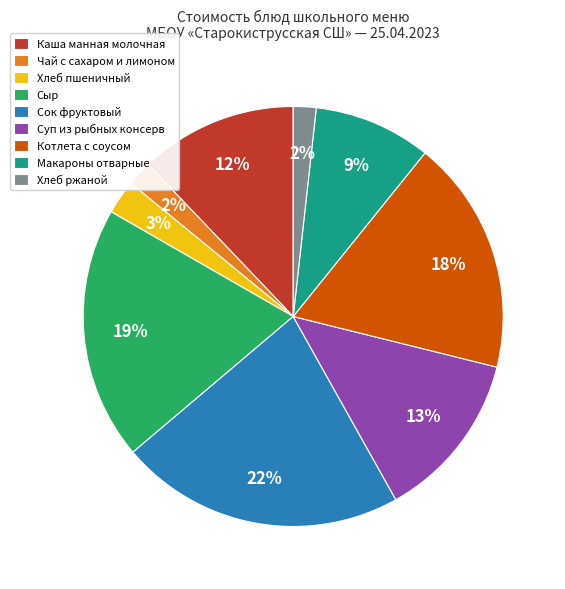

Is there a majority slice in this chart?

No